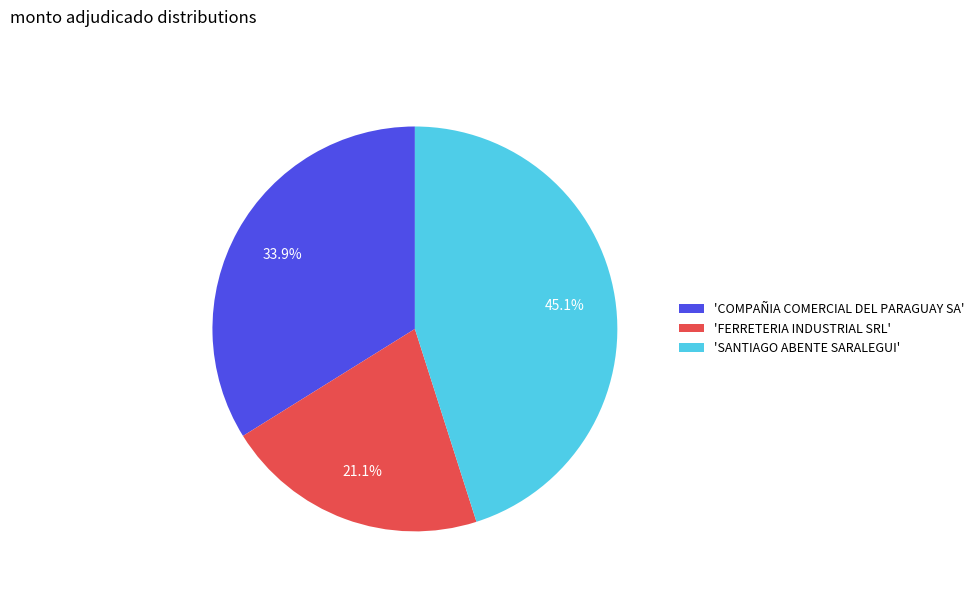

Is there a majority slice in this chart?

No